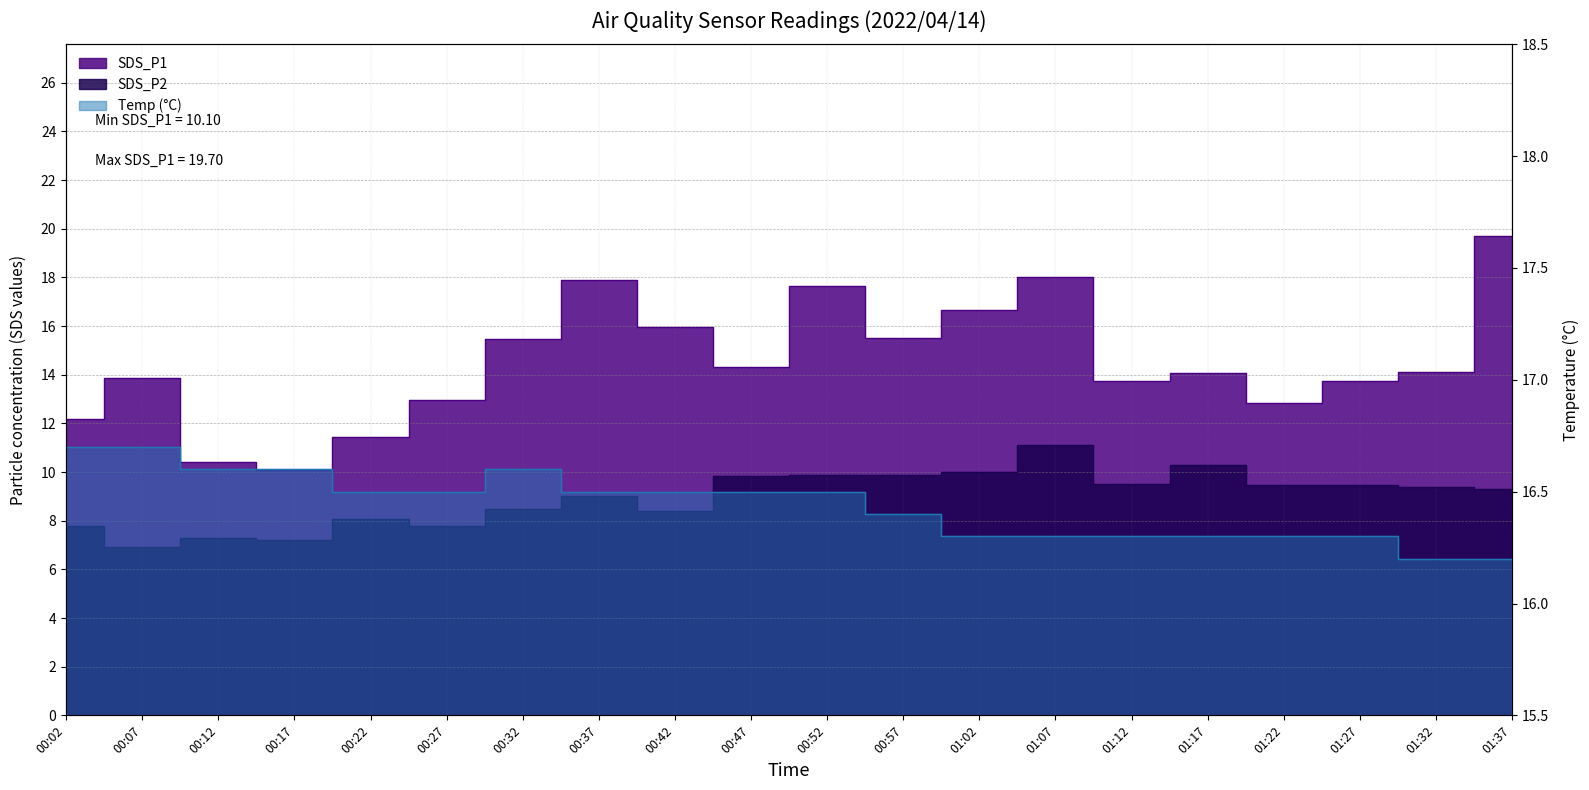

At which category does SDS_P2 reach its first local peak?

00:12